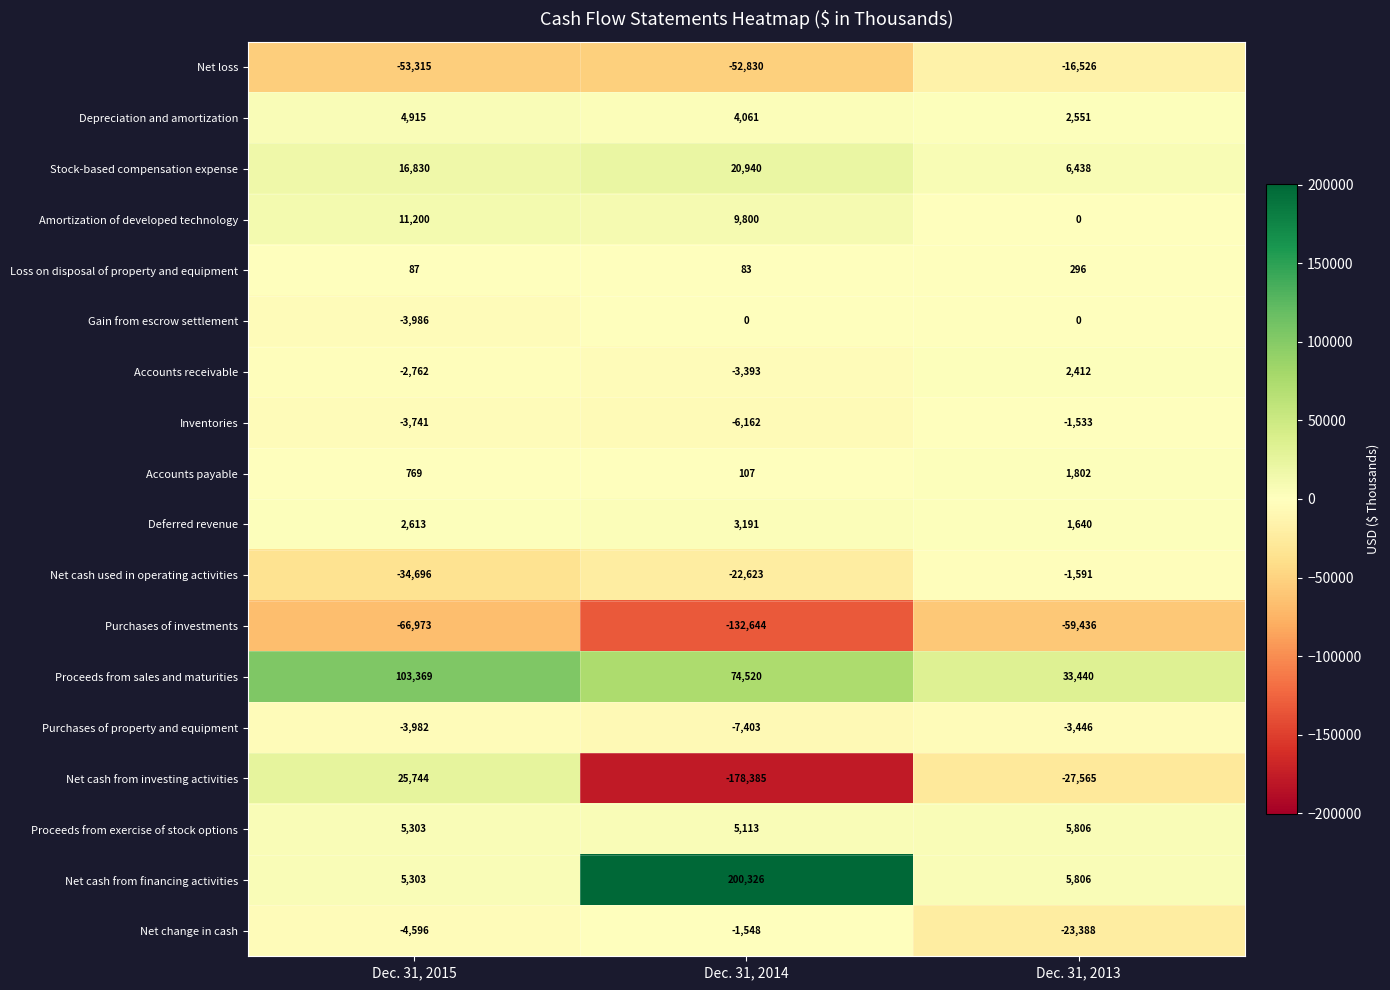

Is it true that Accounts payable equals 175 at Dec. 31, 2014?

False